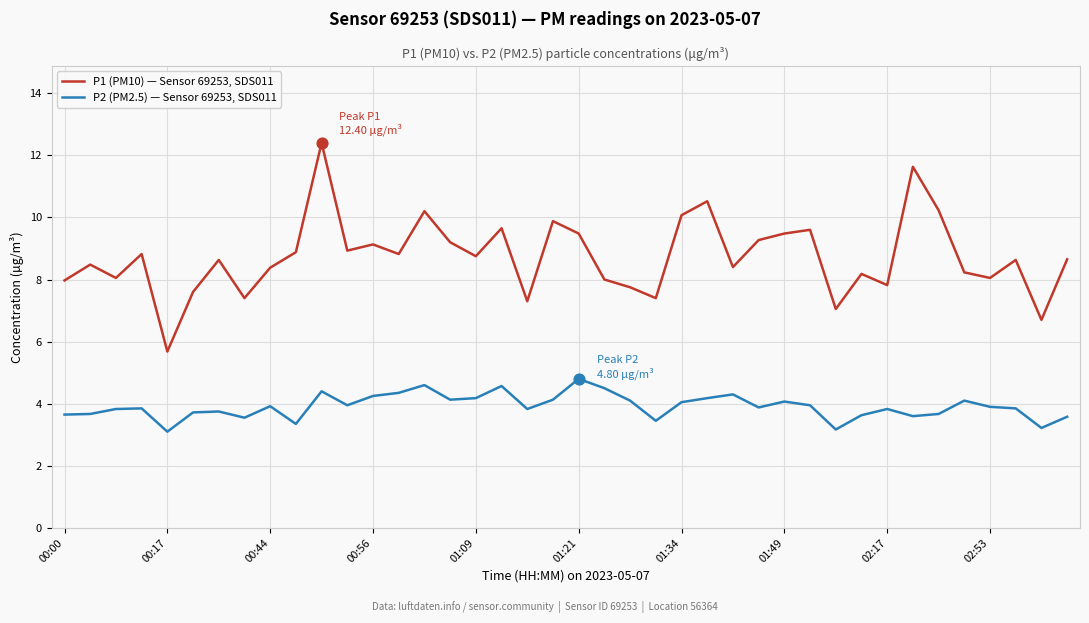

What are all the series names shown in the legend?

P1 (PM10) — Sensor 69253, SDS011, P2 (PM2.5) — Sensor 69253, SDS011